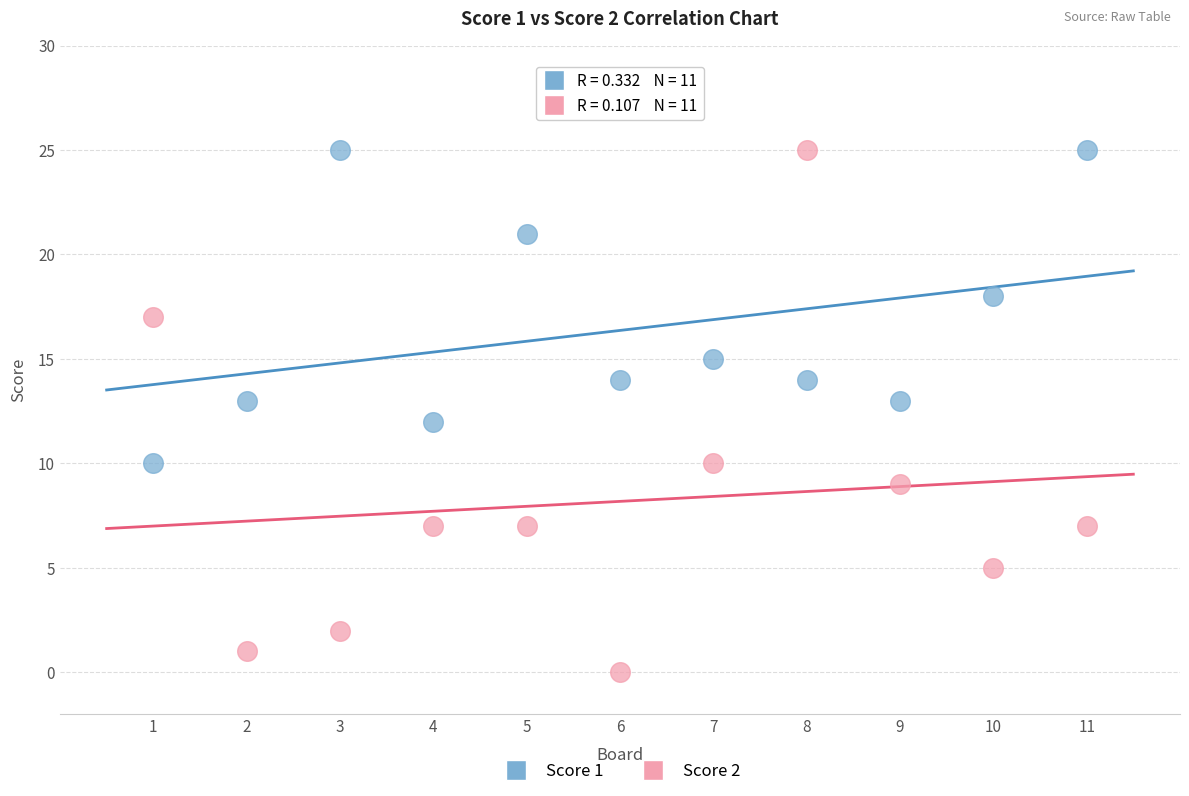

Which series reaches the minimum Y coordinate?

Score 2